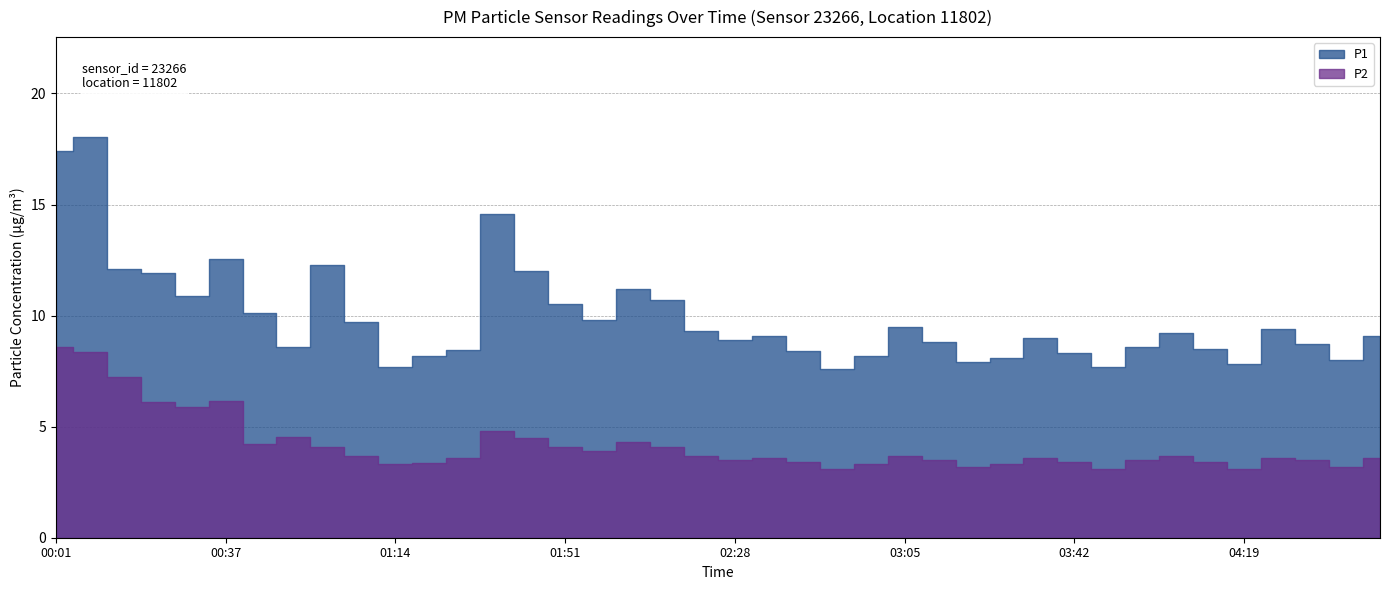

At which label does P2 reach its peak?

00:01